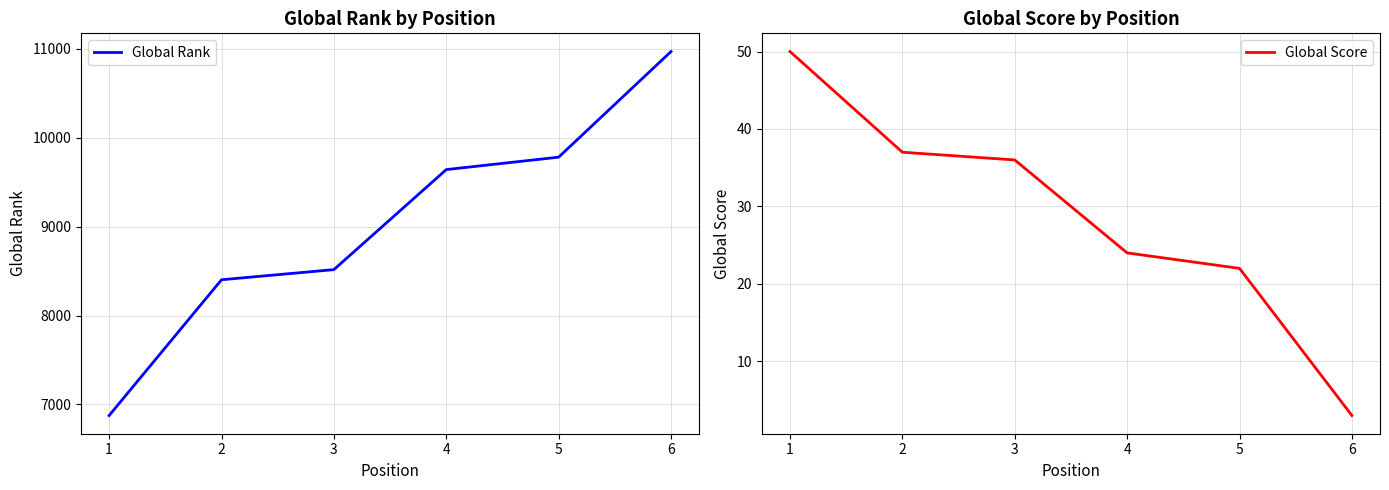

List the series in order of their overall mean, lowest first.

Global Score, Global Rank